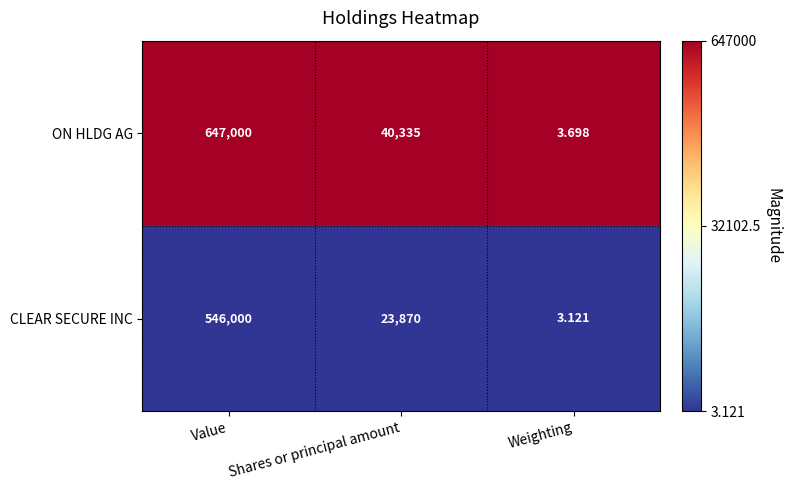

Which category has the highest value across all series?

Value